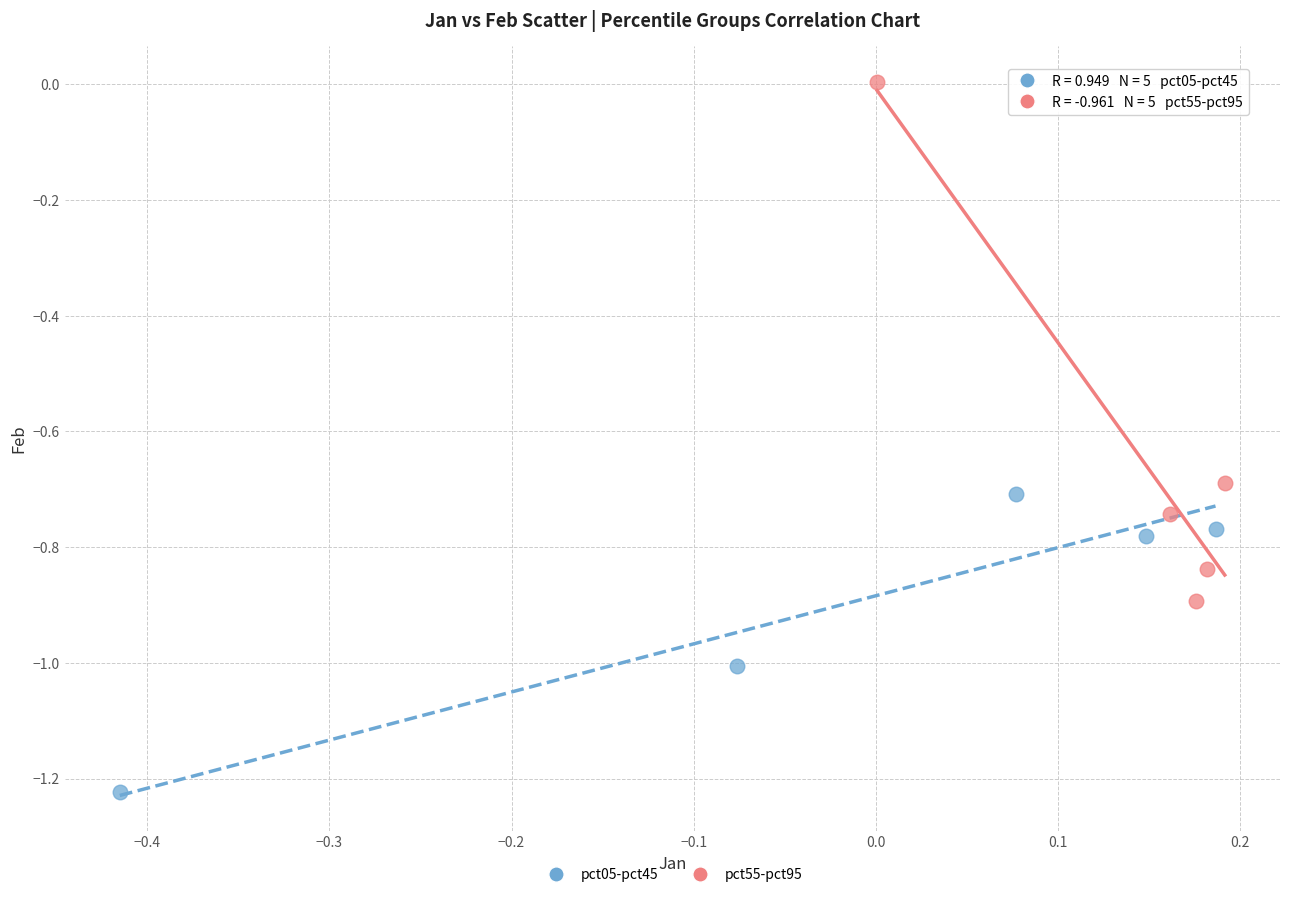

Which series contains the lowest Y value?

pct05-pct45